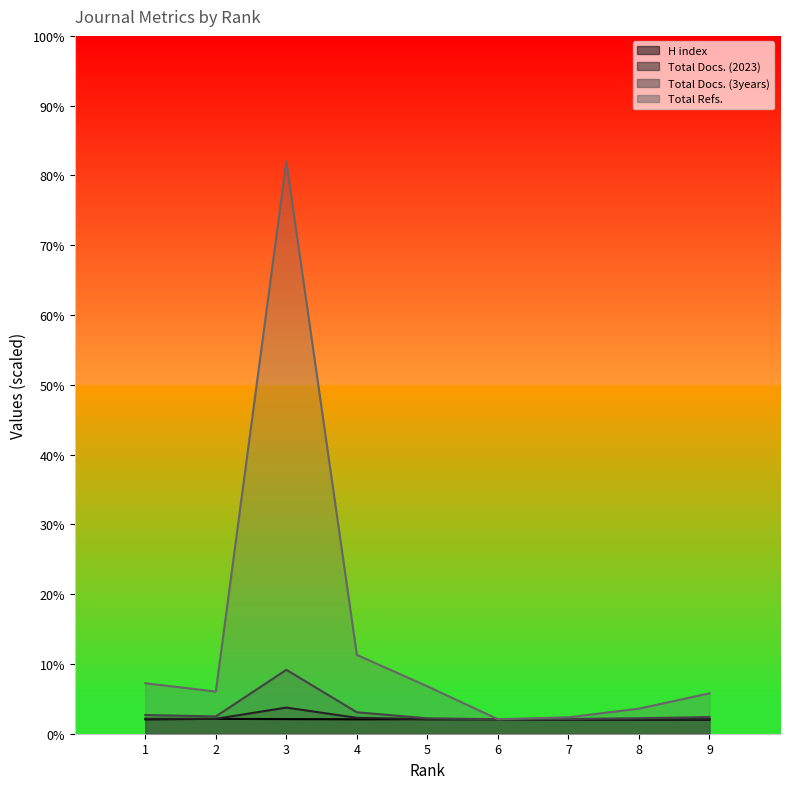

Between 9 and 6, which is larger?

6